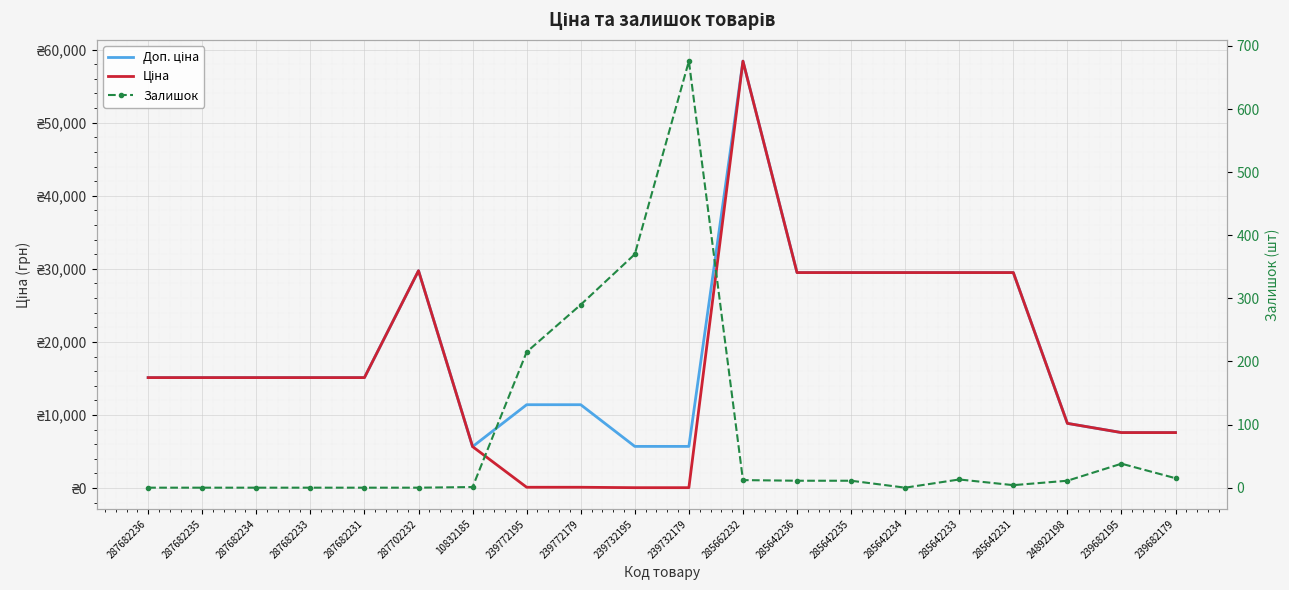

List the labels in order of Ціна value, smallest first.

239732195, 239732179, 239772195, 239772179, 10832185, 239682195, 239682179, 248922198, 287682236, 287682235, 287682234, 287682233, 287682231, 285642236, 285642235, 285642234, 285642233, 285642231, 287702232, 285662232